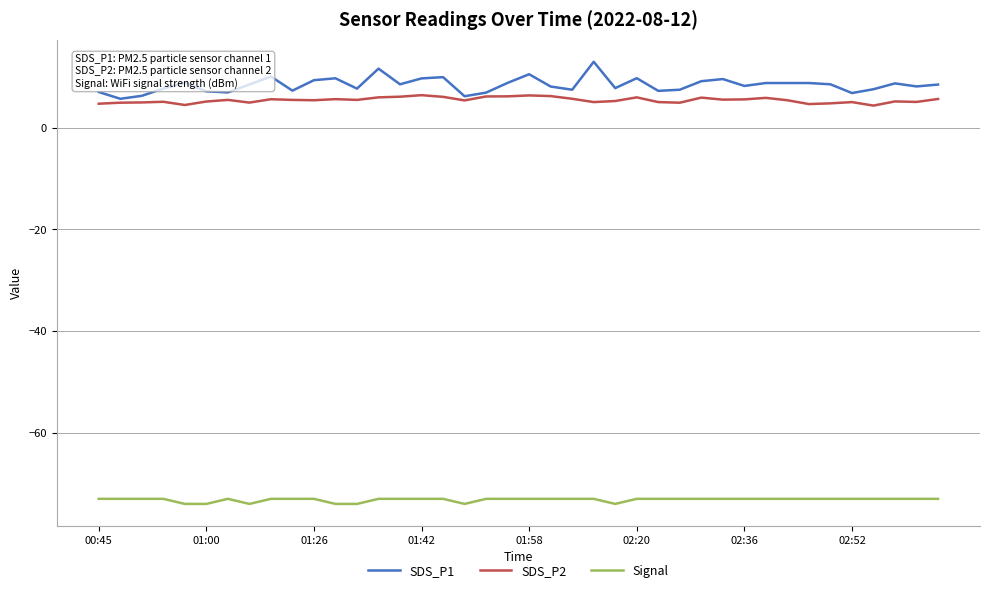

True or false: SDS_P2 and Signal intersect in this chart.

False